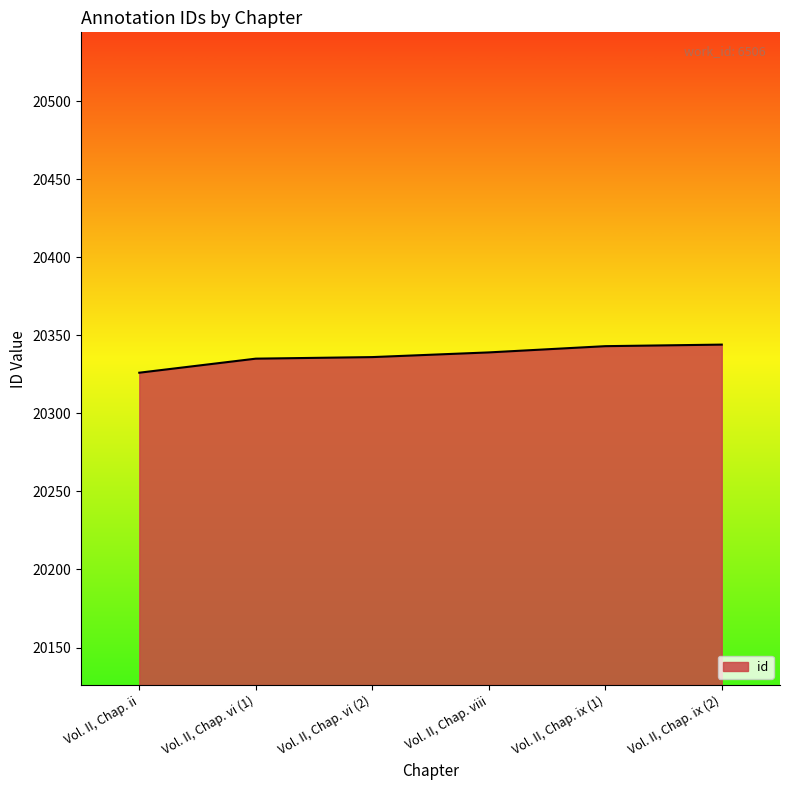

How many lines are shown in the chart?

1